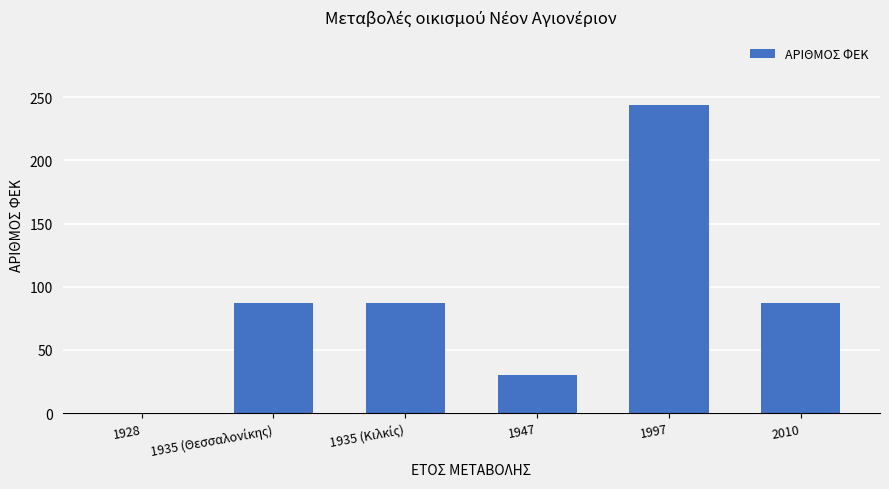

What is the greatest value displayed?

244